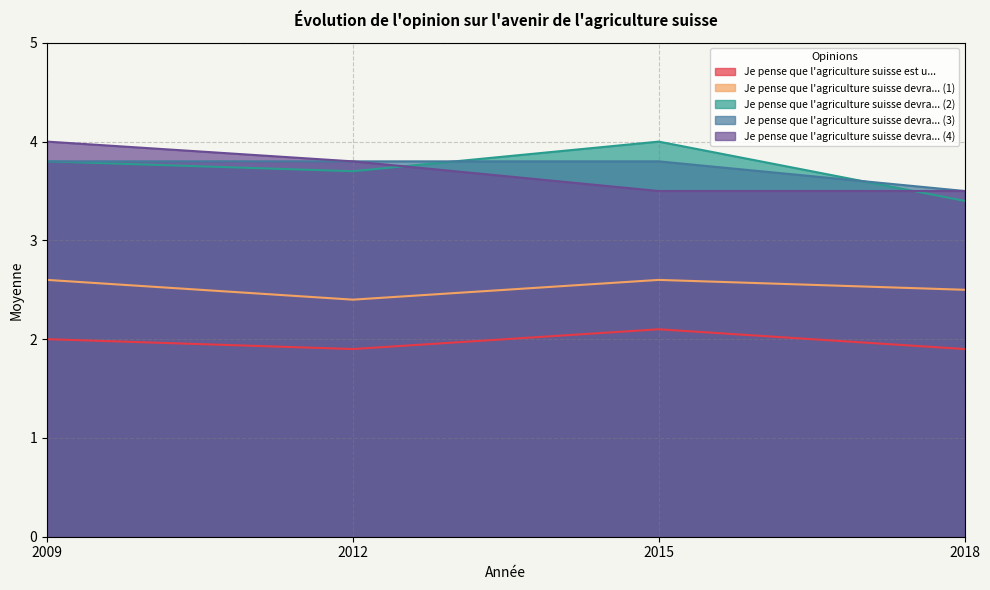

What is the difference between the second highest and minimum values in the Je pense que l'agriculture suisse devra... (3) series?

0.3